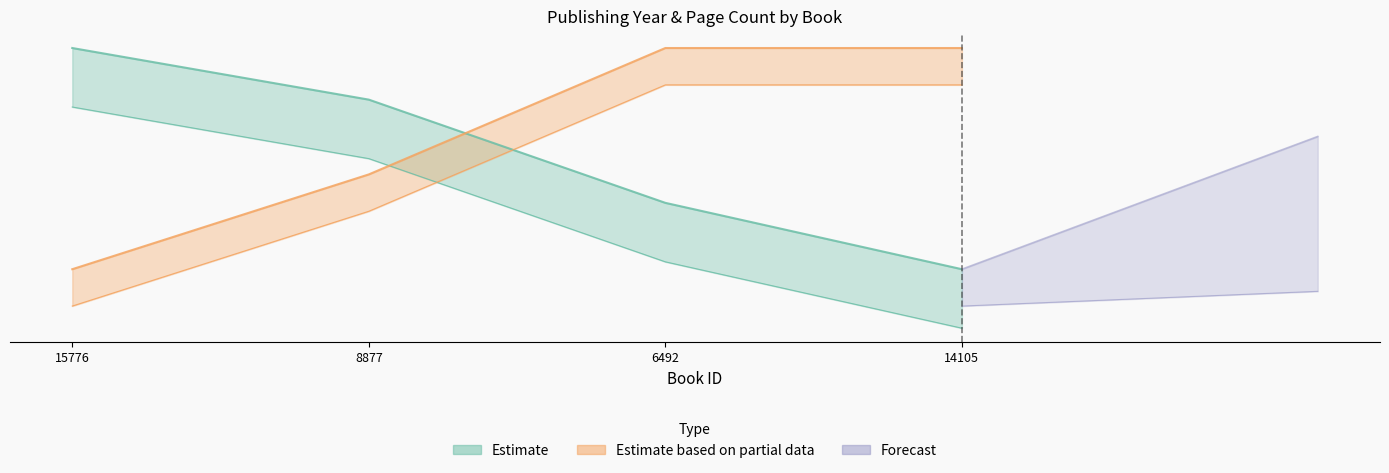

What is the approximate value of publishingYear at 6492?

1991.0